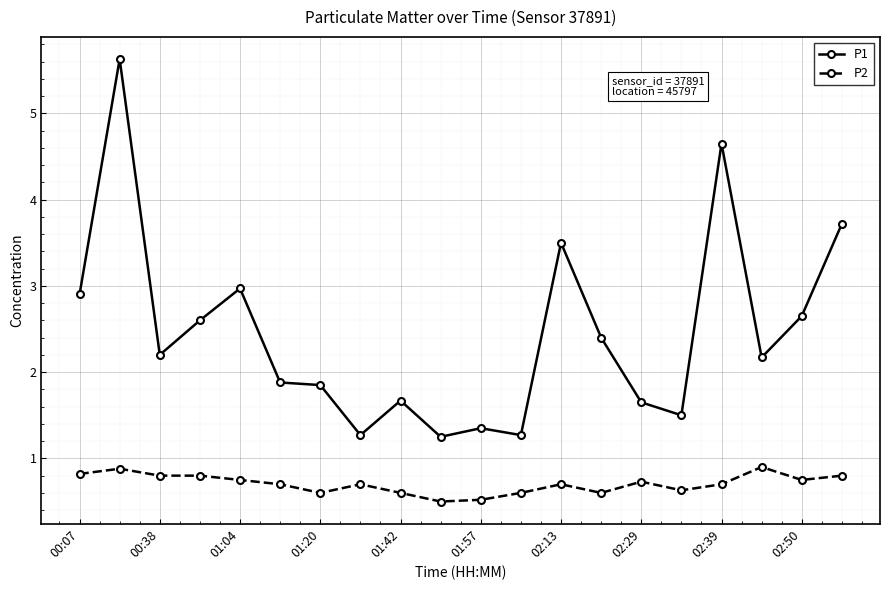

List the series in order of their peak value, highest first.

P1, P2